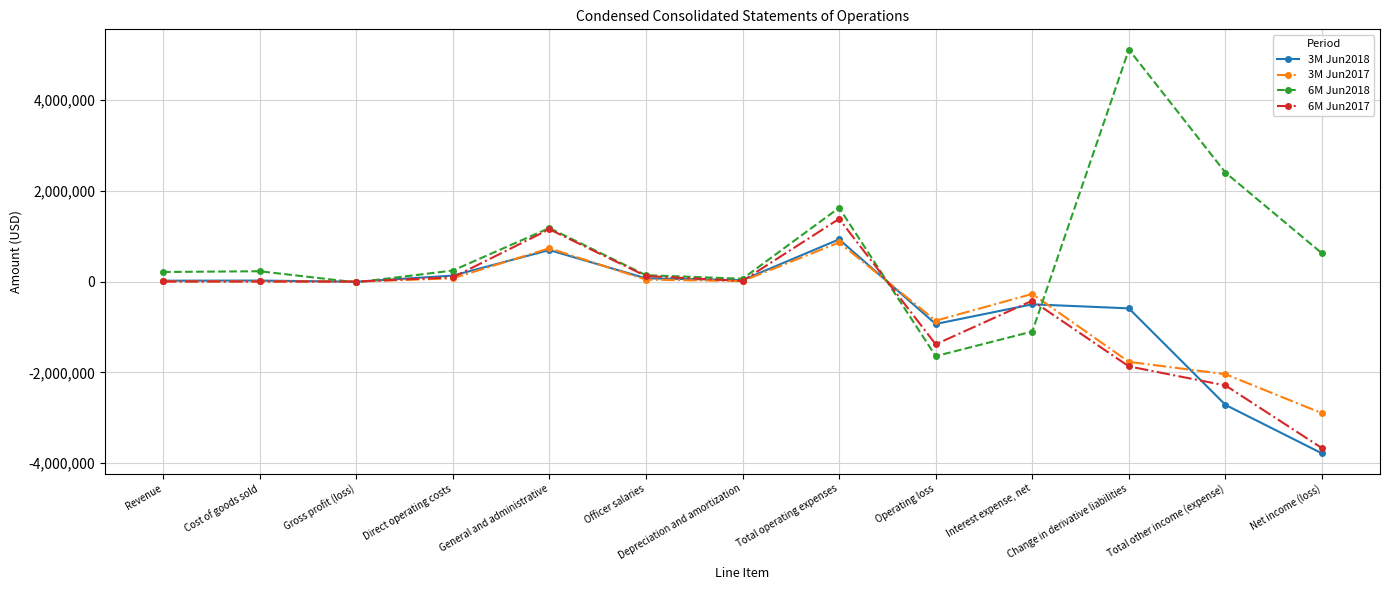

How many data points does each series have?

13